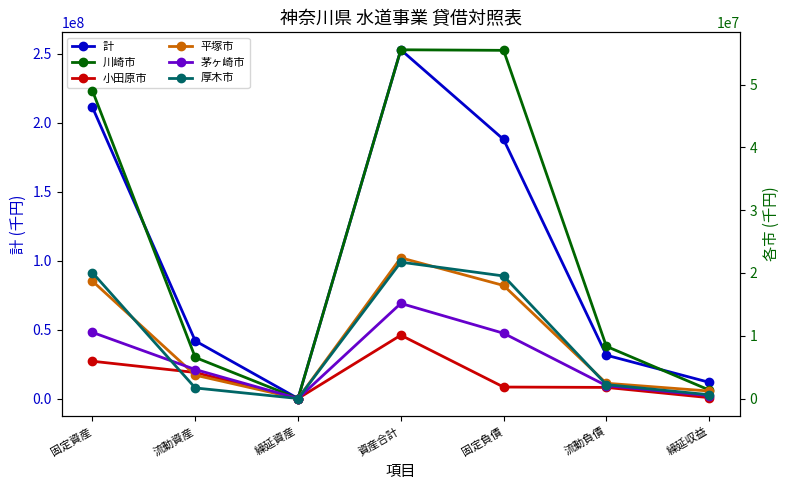

At which label does 計 first exceed 41816855?

固定資産